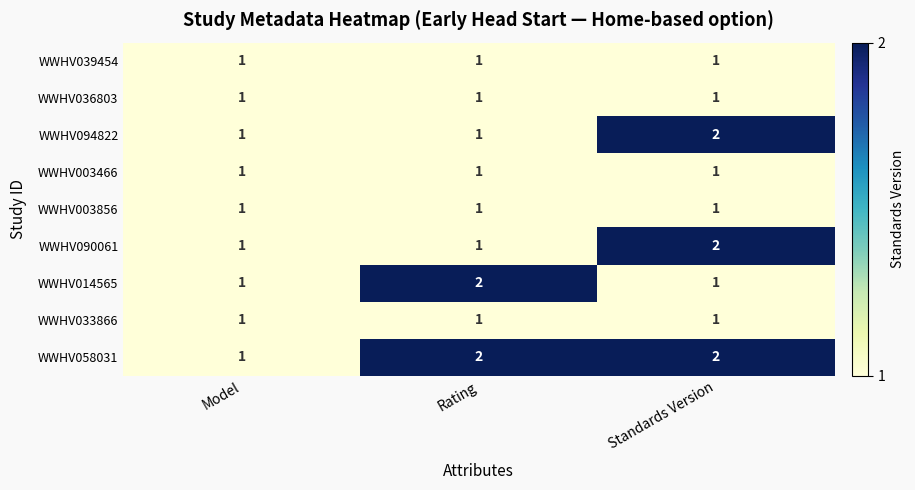

Reading left to right, extract all data points from this chart.

WWHV039454: Model=1	Rating=1	Standards Version=1
WWHV036803: Model=1	Rating=1	Standards Version=1
WWHV094822: Model=1	Rating=1	Standards Version=2
WWHV003466: Model=1	Rating=1	Standards Version=1
WWHV003856: Model=1	Rating=1	Standards Version=1
WWHV090061: Model=1	Rating=1	Standards Version=2
WWHV014565: Model=1	Rating=2	Standards Version=1
WWHV033866: Model=1	Rating=1	Standards Version=1
WWHV058031: Model=1	Rating=2	Standards Version=2